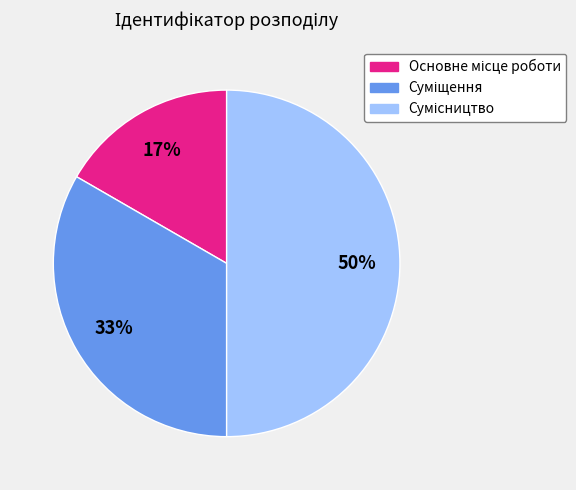

To the nearest percent, what is the difference between the largest and smallest slice percentages?

33%